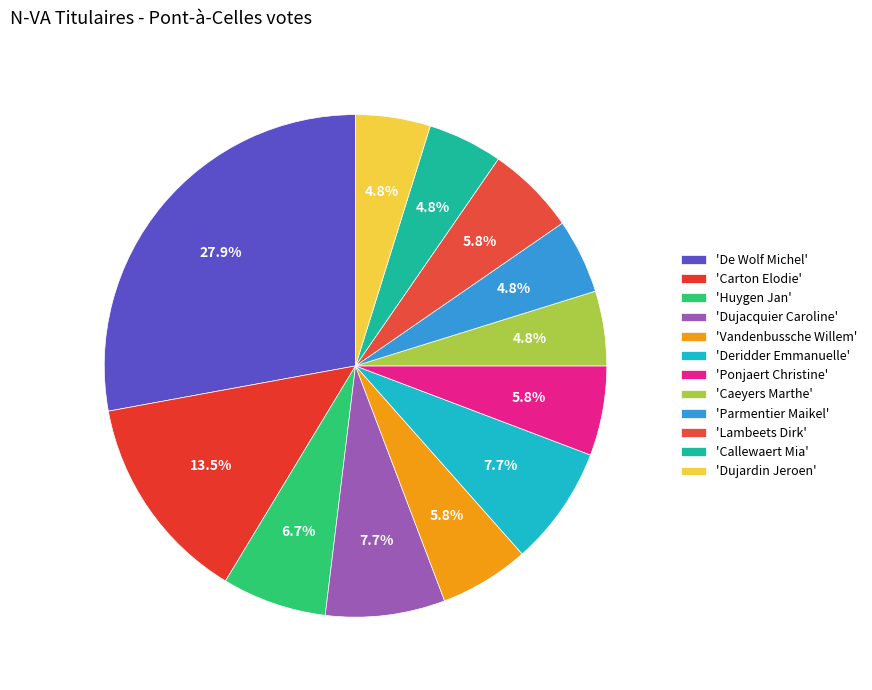

Rank the categories by value from highest to lowest.

De Wolf Michel, Carton Elodie, Dujacquier Caroline, Deridder Emmanuelle, Huygen Jan, Vandenbussche Willem, Ponjaert Christine, Lambeets Dirk, Caeyers Marthe, Parmentier Maikel, Callewaert Mia, Dujardin Jeroen